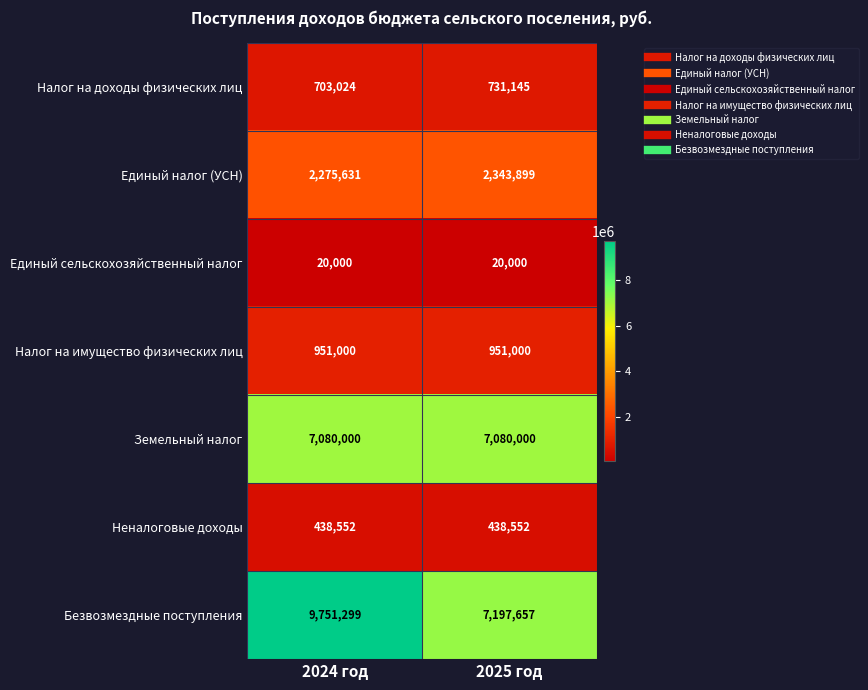

At which category is the sum across all series the highest?

2024 год